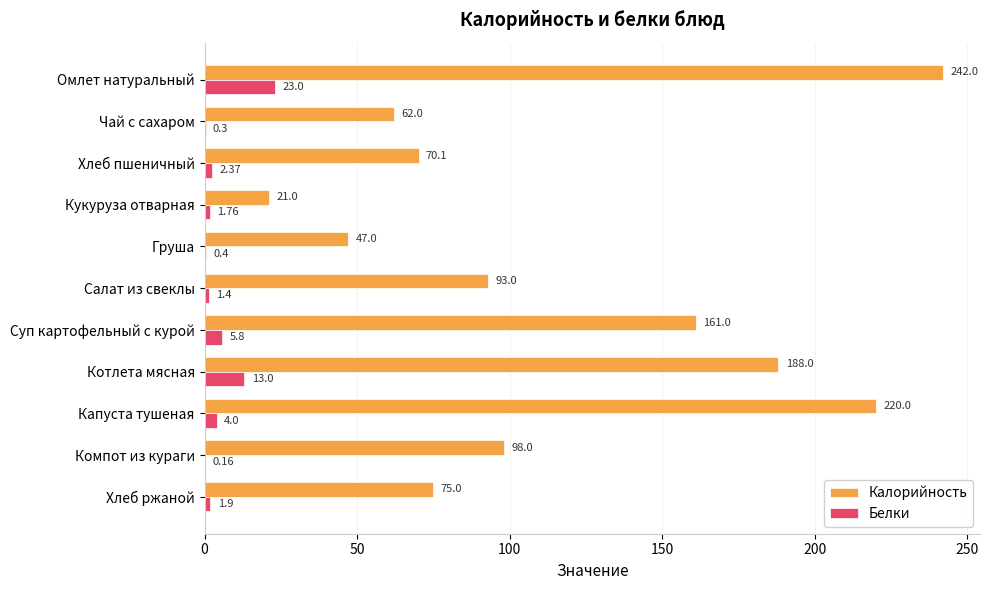

Which label corresponds to the largest value in the chart?

Омлет натуральный